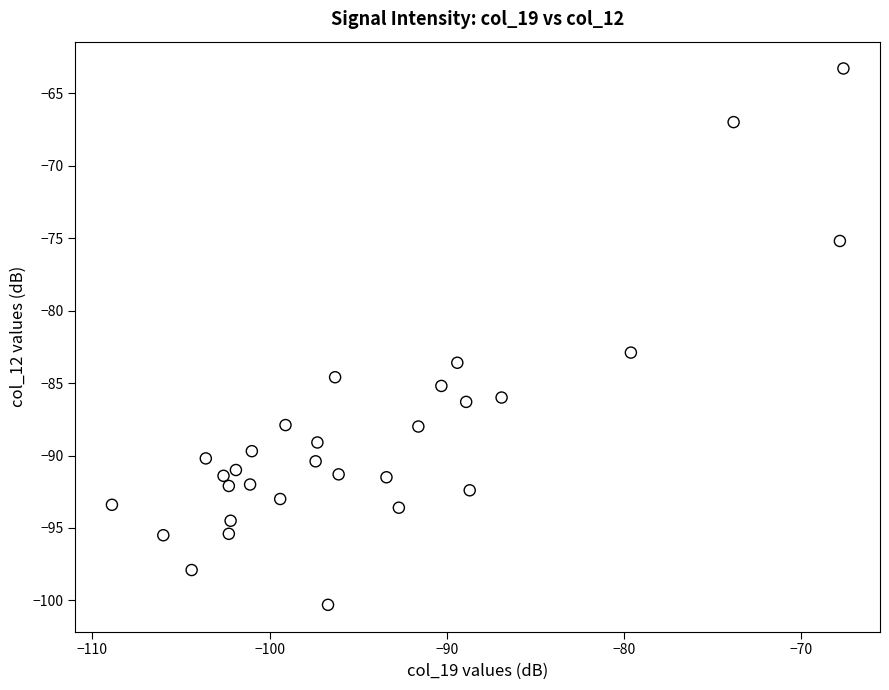

What is the range of Y values (max minus min)?

37.0